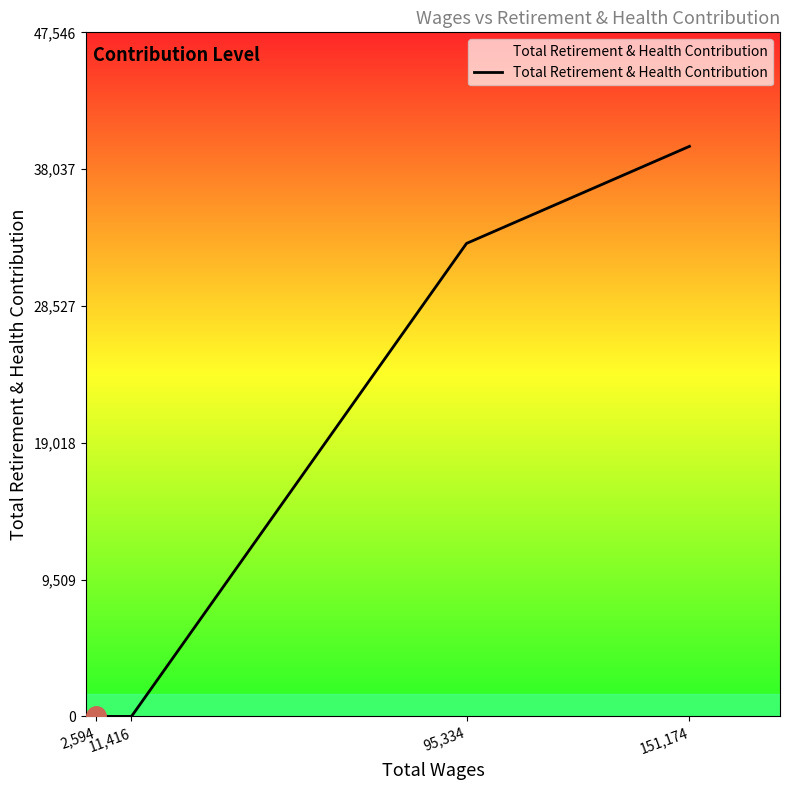

What is the average value?

18124